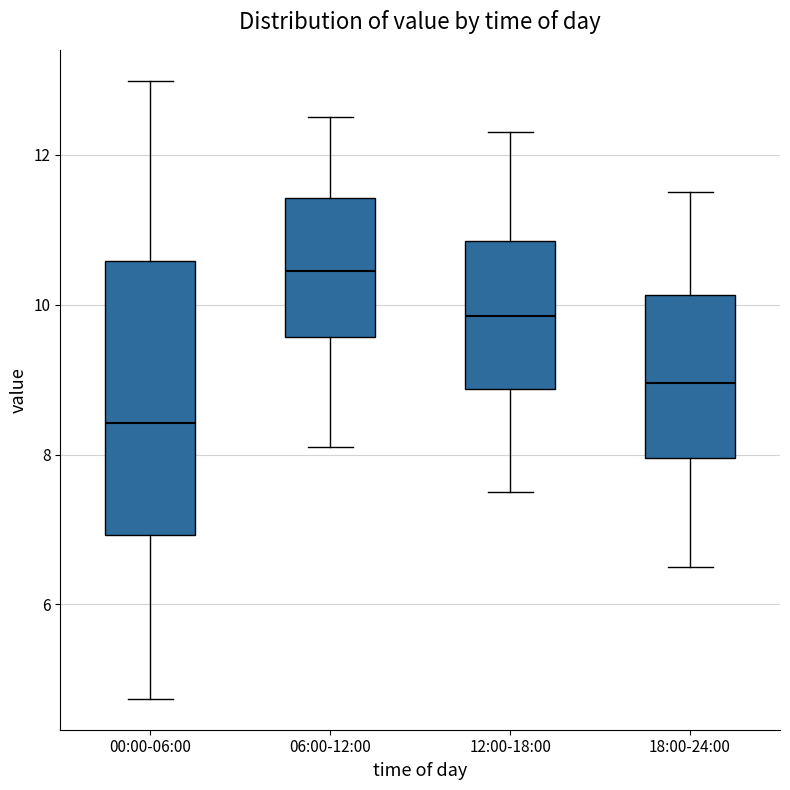

Comparing the boxes themselves (not the whiskers), which one is the tallest?

00:00-06:00